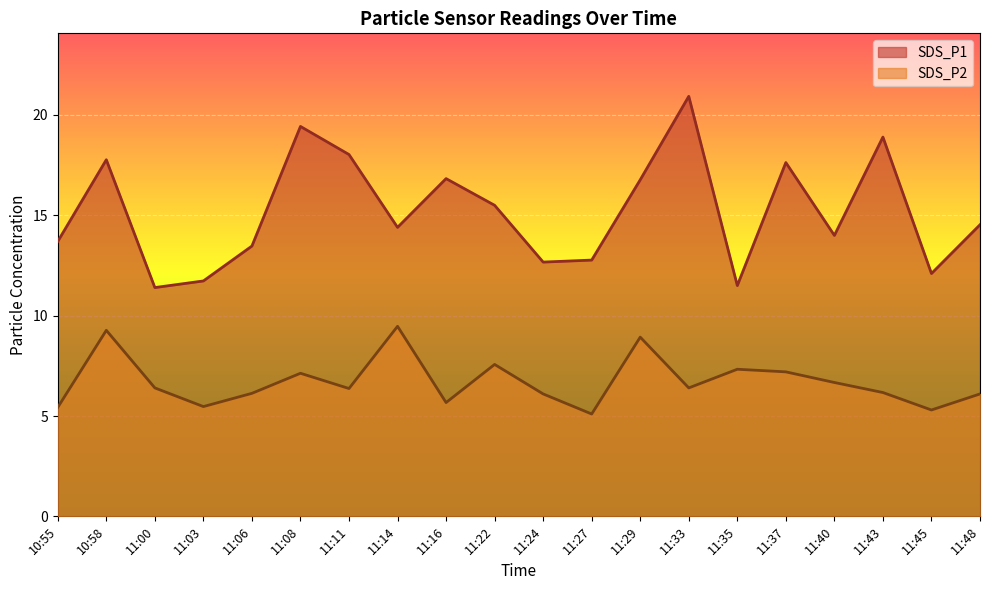

Does the chart display data point markers on the line(s)?

No